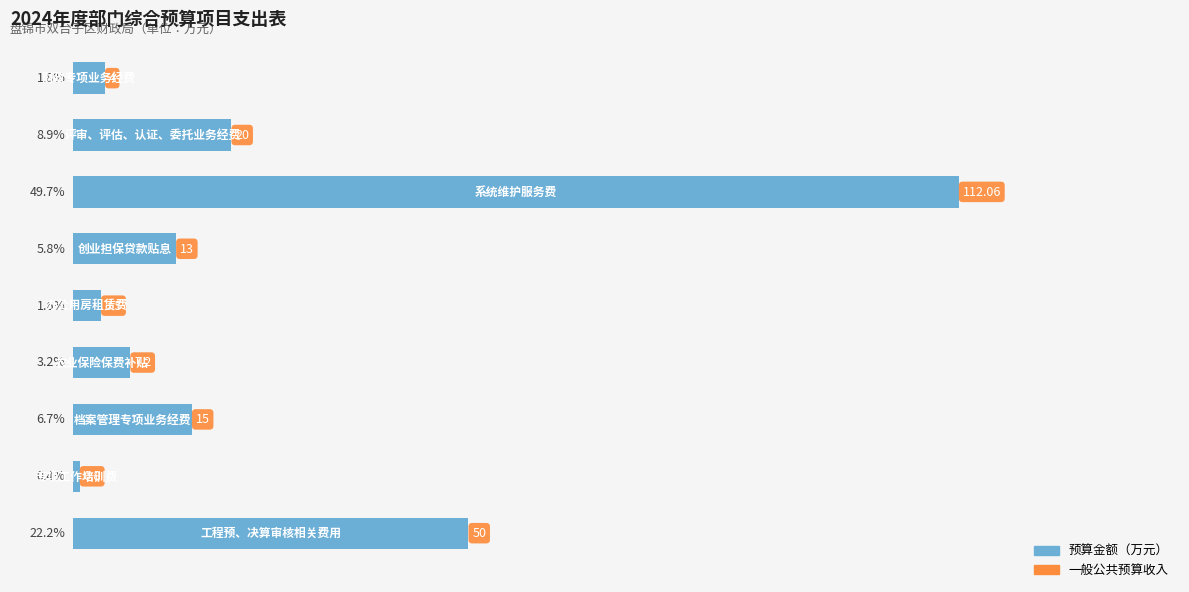

What is the difference between the maximum and minimum values?

111.3